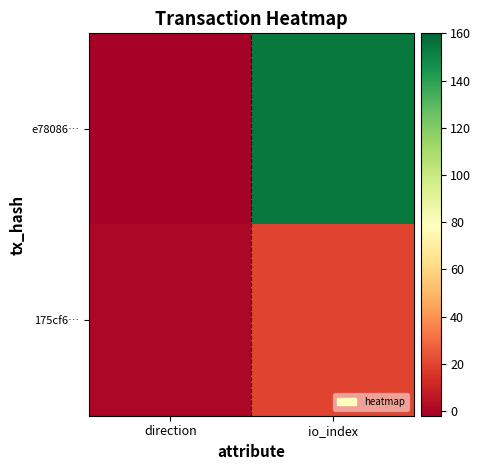

Rank the series by their average value, from lowest to highest.

175cf6…, e78086…